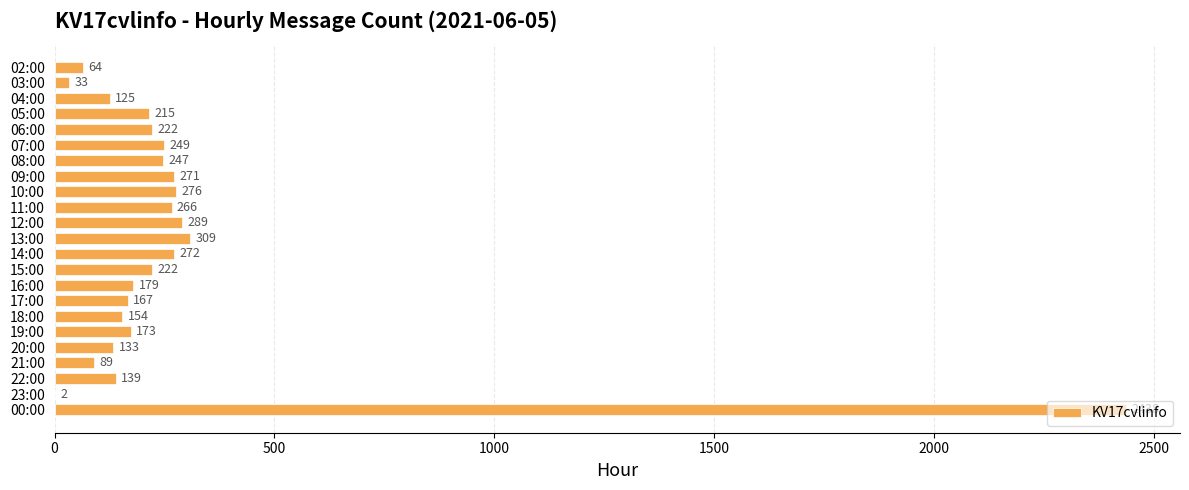

True or false: the data shows 1346 at 00:00.

False